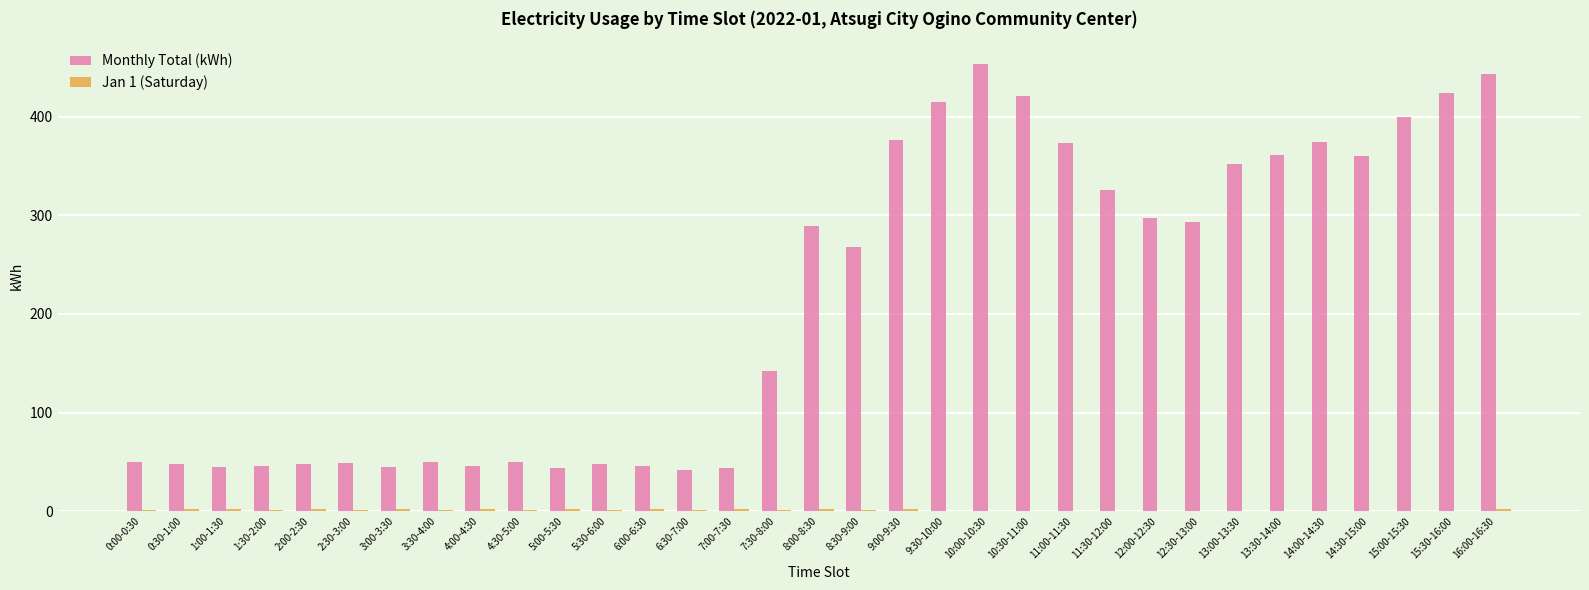

At which category does the chart reach its peak across all series?

10:00-10:30